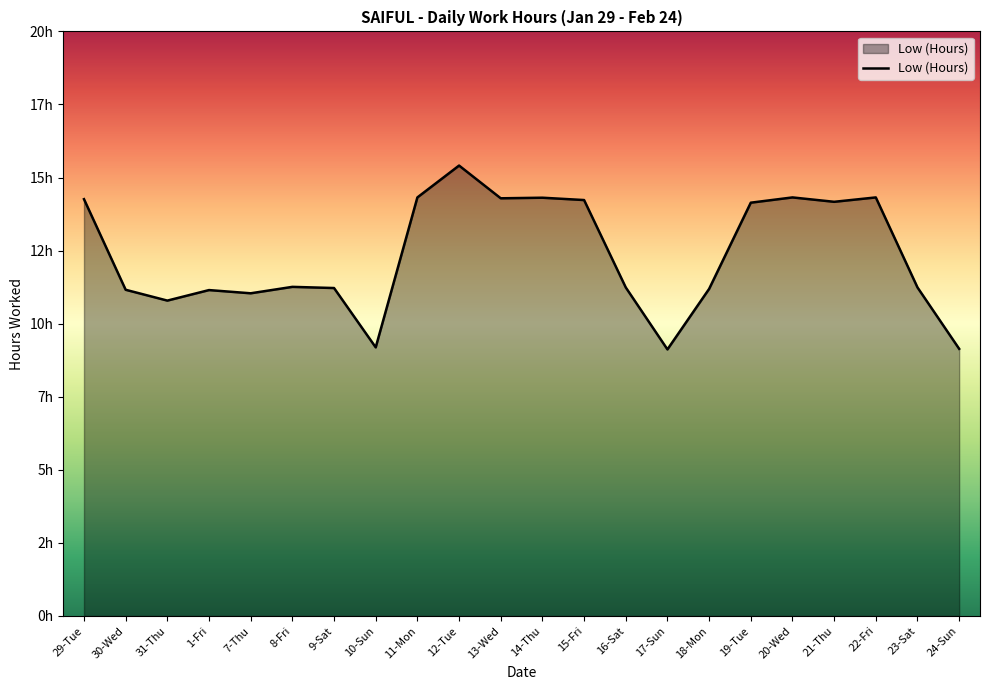

What is the average value?

12.3